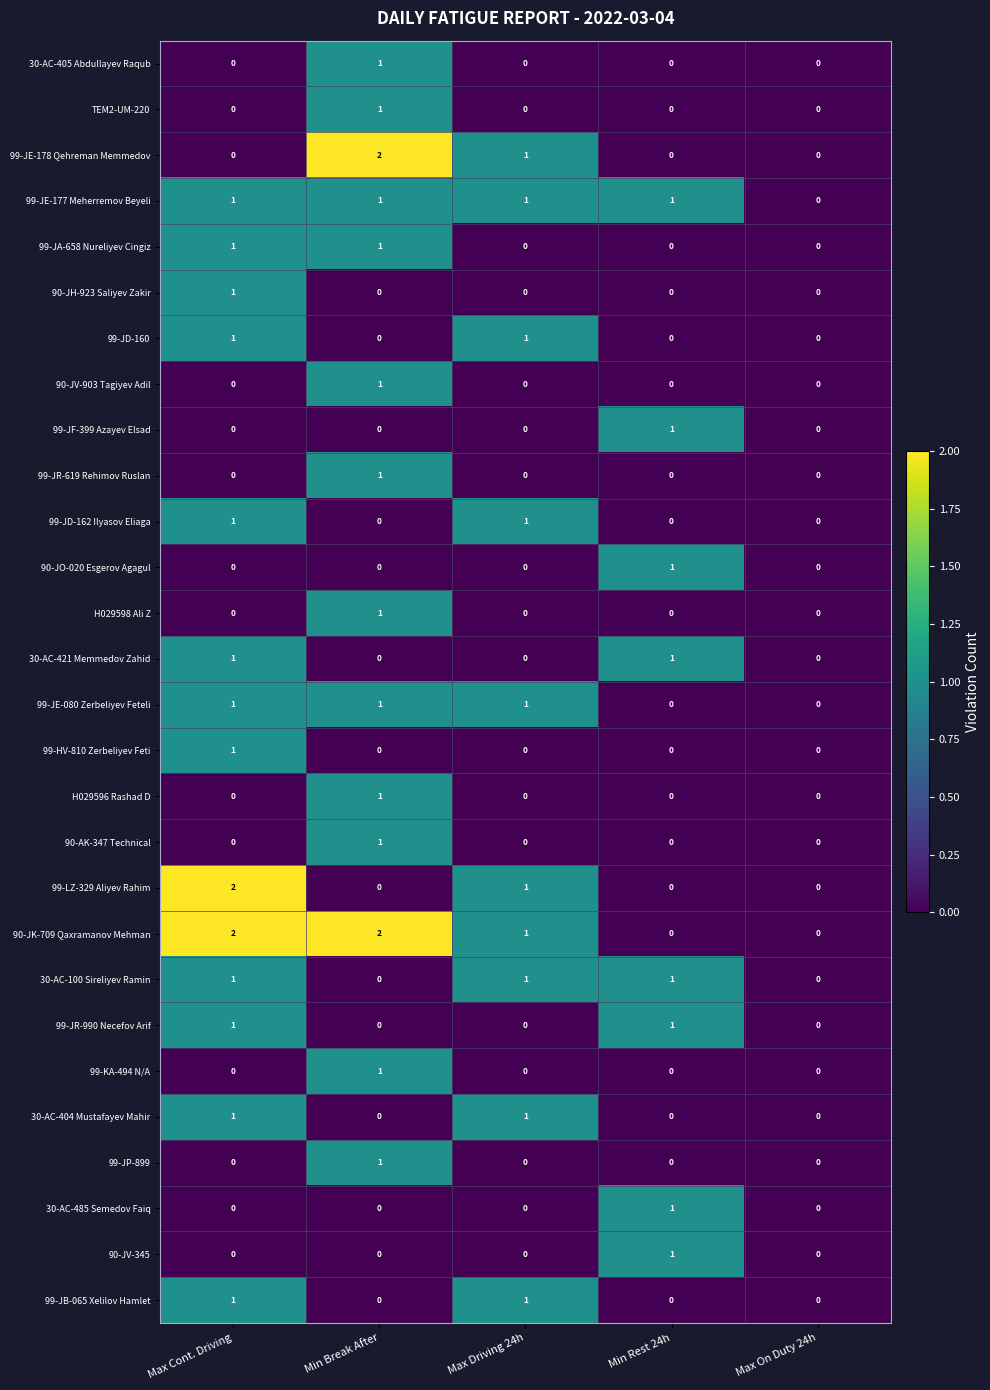

How many distinct data groups are displayed?

28